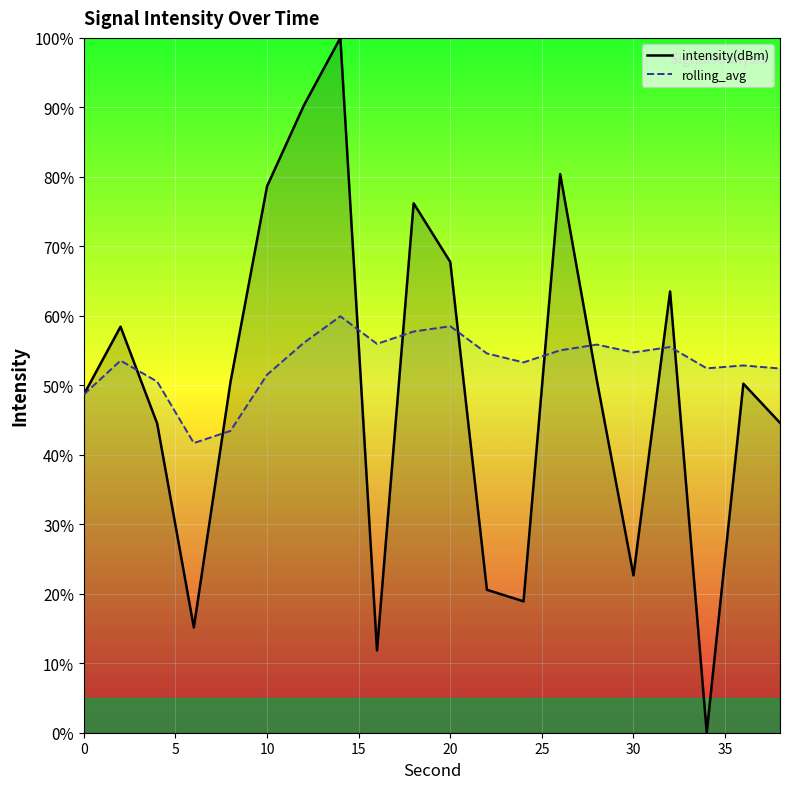

True or false: rolling_avg and intensity(dBm) cross at least once.

True